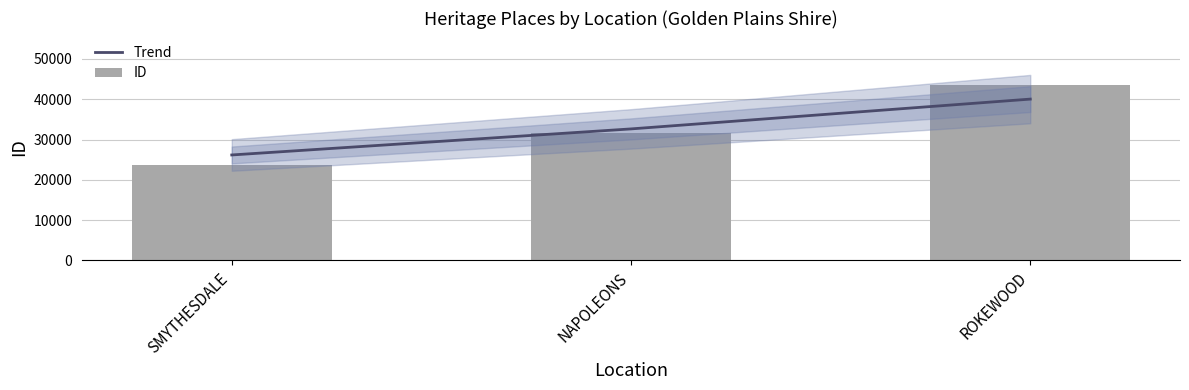

Between SMYTHESDALE and ROKEWOOD, which is larger?

ROKEWOOD